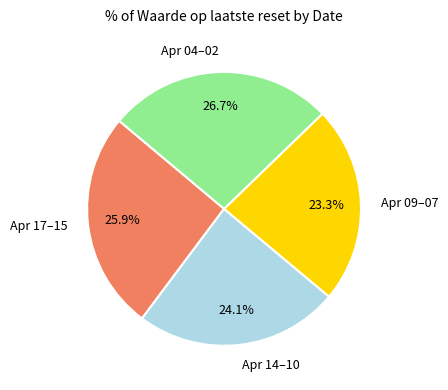

Is there a majority slice in this chart?

No